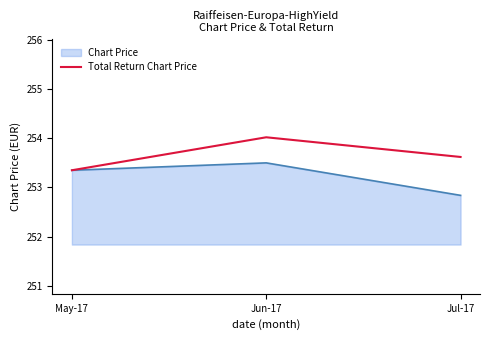

What is the spread (max minus min) of values at Jun-17?

0.5